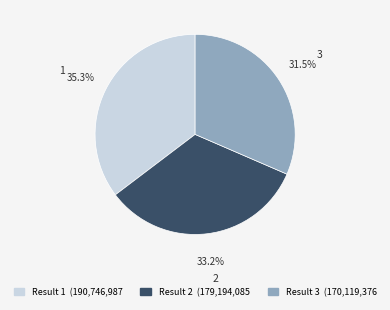

Is there a majority slice in this chart?

No